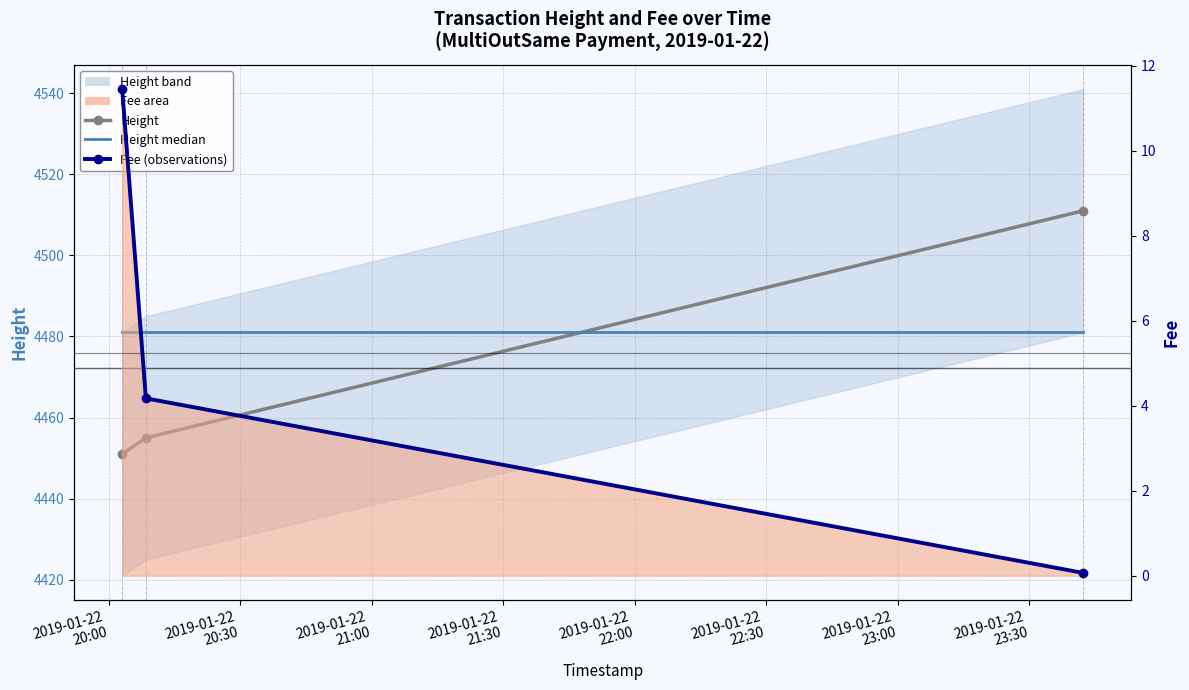

What is the value of the Fee (observations) point at the 2nd from the left?

4.2